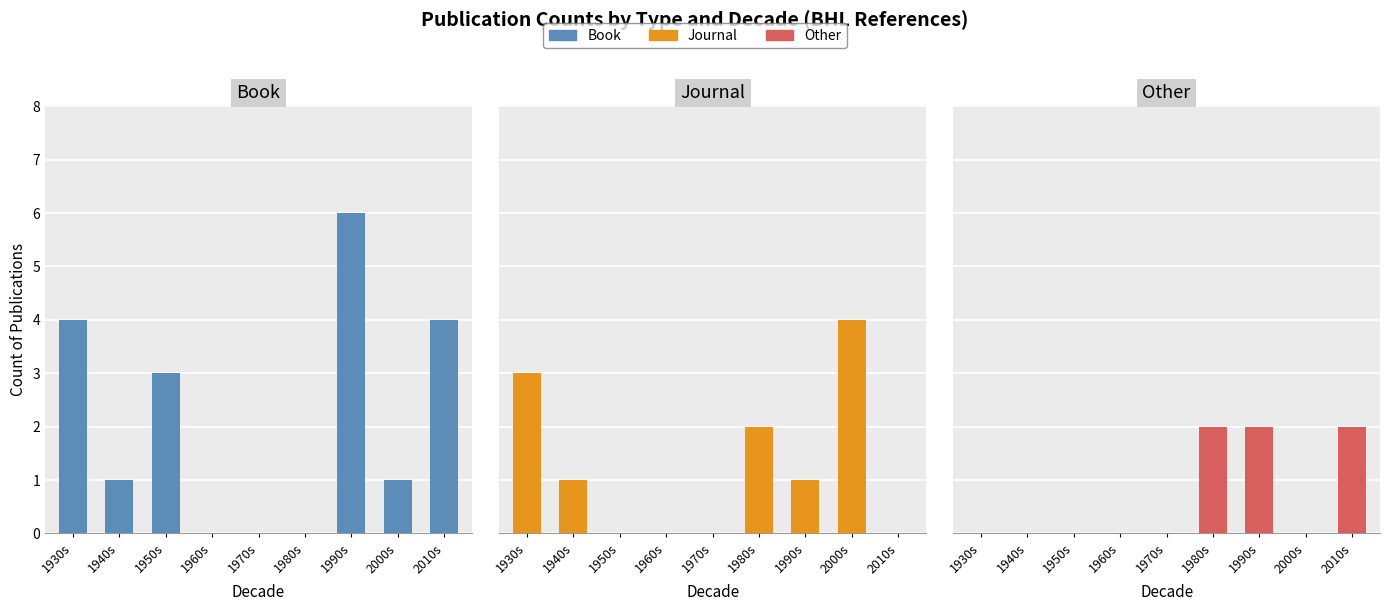

What is the maximum value for Journal?

4